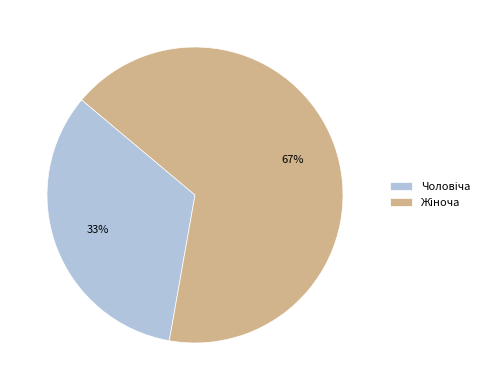

Count the number of slices in the pie.

2